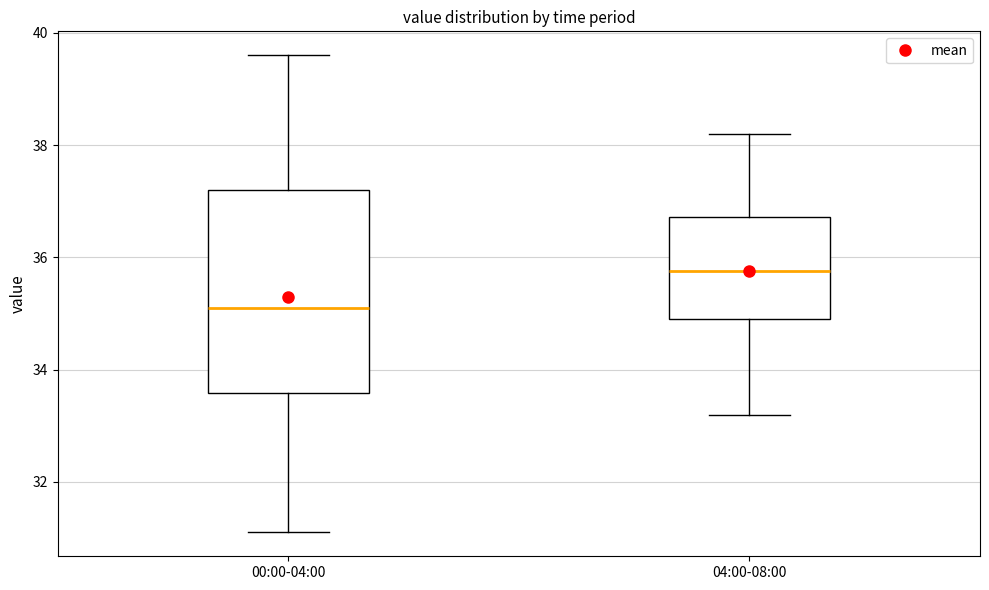

Reading left to right, transcribe this box plot: for each box, give where its median line is, the range the box spans, and where its two whiskers end, as read against the y-axis. The values are not printed on the chart, so give them approximately, as read against the axis.

00:00-04:00: median 35.2, box 33.6 to 37.2, whiskers 31.2 to 39.6
04:00-08:00: median 35.8, box 35.0 to 36.8, whiskers 33.2 to 38.2